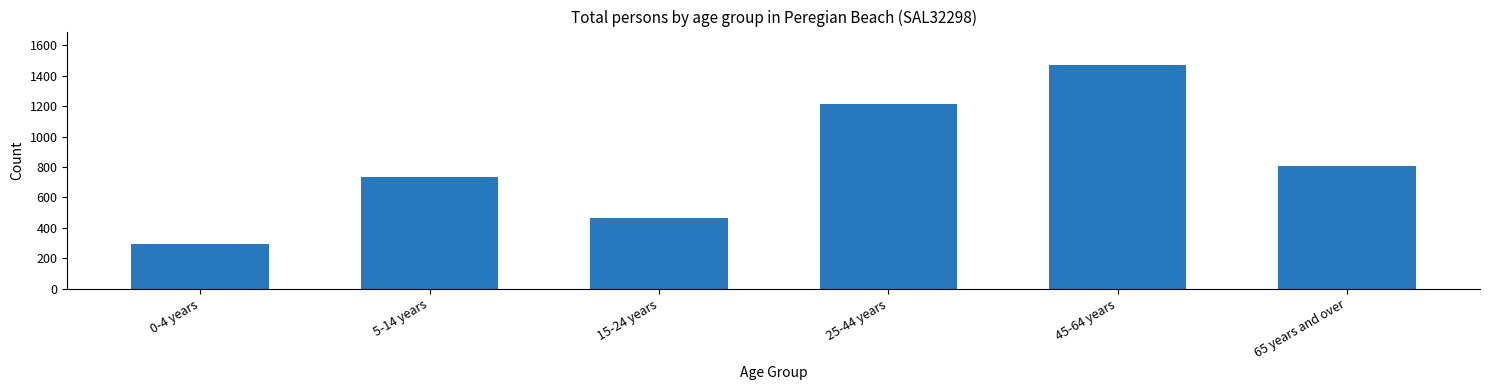

Reading left to right, transcribe all the data shown in this chart.

291	733	466	1211	1470	804